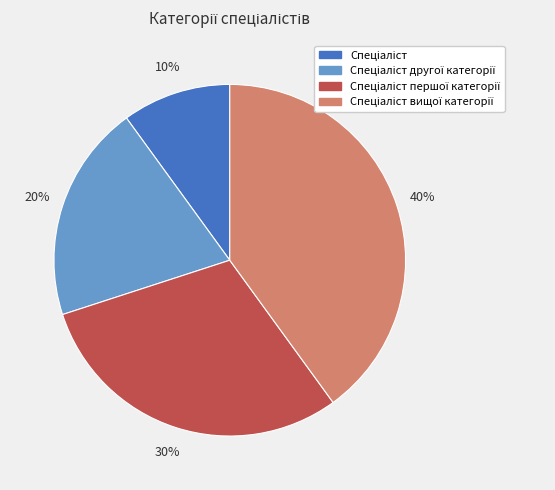

Count the number of slices in the pie.

4